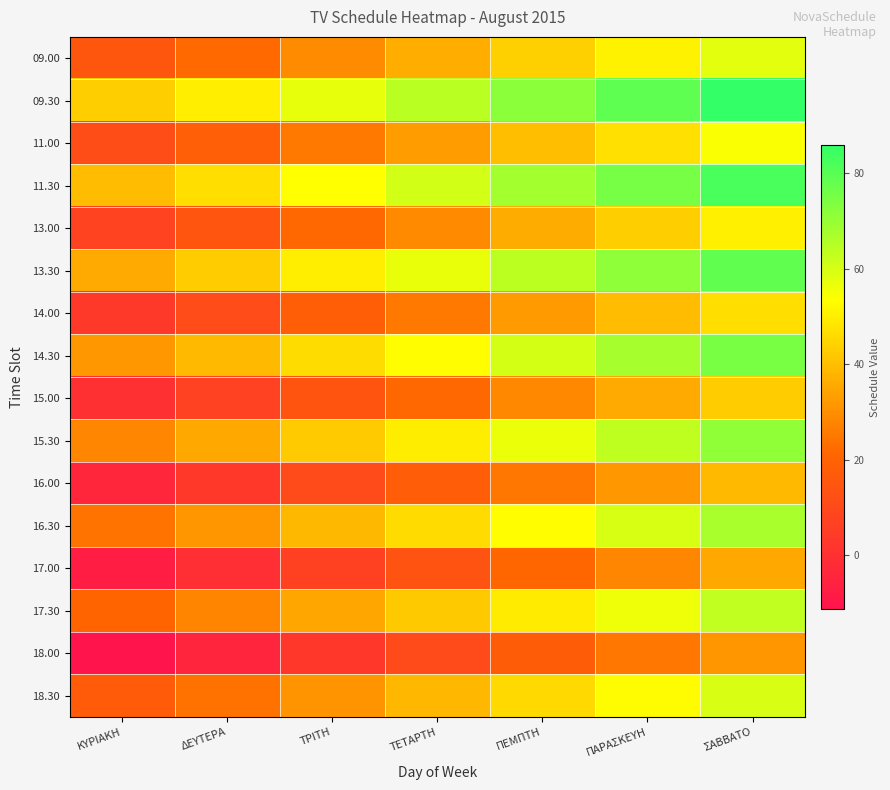

Reading right to left, list all the values displayed in this chart.

09.00: ΣΑΒΒΑΤΟ=57.9	ΠΑΡΑΣΚΕΥΗ=50.7	ΠΕΜΠΤΗ=43.6	ΤΕΤΑΡΤΗ=36.4	ΤΡΙΤΗ=29.3	ΔΕΥΤΕΡΑ=22.1	ΚΥΡΙΑΚΗ=15.0
09.30: ΣΑΒΒΑΤΟ=86.0	ΠΑΡΑΣΚΕΥΗ=78.8	ΠΕΜΠΤΗ=71.7	ΤΕΤΑΡΤΗ=64.6	ΤΡΙΤΗ=57.4	ΔΕΥΤΕΡΑ=50.3	ΚΥΡΙΑΚΗ=43.1
11.00: ΣΑΒΒΑΤΟ=54.1	ΠΑΡΑΣΚΕΥΗ=47.0	ΠΕΜΠΤΗ=39.8	ΤΕΤΑΡΤΗ=32.7	ΤΡΙΤΗ=25.5	ΔΕΥΤΕΡΑ=18.4	ΚΥΡΙΑΚΗ=11.2
11.30: ΣΑΒΒΑΤΟ=82.2	ΠΑΡΑΣΚΕΥΗ=75.1	ΠΕΜΠΤΗ=67.9	ΤΕΤΑΡΤΗ=60.8	ΤΡΙΤΗ=53.7	ΔΕΥΤΕΡΑ=46.5	ΚΥΡΙΑΚΗ=39.4
13.00: ΣΑΒΒΑΤΟ=50.4	ΠΑΡΑΣΚΕΥΗ=43.2	ΠΕΜΠΤΗ=36.1	ΤΕΤΑΡΤΗ=28.9	ΤΡΙΤΗ=21.8	ΔΕΥΤΕΡΑ=14.6	ΚΥΡΙΑΚΗ=7.5
13.30: ΣΑΒΒΑΤΟ=78.5	ΠΑΡΑΣΚΕΥΗ=71.3	ΠΕΜΠΤΗ=64.2	ΤΕΤΑΡΤΗ=57.1	ΤΡΙΤΗ=49.9	ΔΕΥΤΕΡΑ=42.8	ΚΥΡΙΑΚΗ=35.6
14.00: ΣΑΒΒΑΤΟ=46.6	ΠΑΡΑΣΚΕΥΗ=39.5	ΠΕΜΠΤΗ=32.3	ΤΕΤΑΡΤΗ=25.2	ΤΡΙΤΗ=18.0	ΔΕΥΤΕΡΑ=10.9	ΚΥΡΙΑΚΗ=3.8
14.30: ΣΑΒΒΑΤΟ=74.7	ΠΑΡΑΣΚΕΥΗ=67.6	ΠΕΜΠΤΗ=60.4	ΤΕΤΑΡΤΗ=53.3	ΤΡΙΤΗ=46.2	ΔΕΥΤΕΡΑ=39.0	ΚΥΡΙΑΚΗ=31.9
15.00: ΣΑΒΒΑΤΟ=42.9	ΠΑΡΑΣΚΕΥΗ=35.7	ΠΕΜΠΤΗ=28.6	ΤΕΤΑΡΤΗ=21.4	ΤΡΙΤΗ=14.3	ΔΕΥΤΕΡΑ=7.1	ΚΥΡΙΑΚΗ=0.0
15.30: ΣΑΒΒΑΤΟ=71.0	ΠΑΡΑΣΚΕΥΗ=63.8	ΠΕΜΠΤΗ=56.7	ΤΕΤΑΡΤΗ=49.6	ΤΡΙΤΗ=42.4	ΔΕΥΤΕΡΑ=35.3	ΚΥΡΙΑΚΗ=28.1
16.00: ΣΑΒΒΑΤΟ=39.1	ΠΑΡΑΣΚΕΥΗ=32.0	ΠΕΜΠΤΗ=24.8	ΤΕΤΑΡΤΗ=17.7	ΤΡΙΤΗ=10.5	ΔΕΥΤΕΡΑ=3.4	ΚΥΡΙΑΚΗ=-3.8
16.30: ΣΑΒΒΑΤΟ=67.2	ΠΑΡΑΣΚΕΥΗ=60.1	ΠΕΜΠΤΗ=52.9	ΤΕΤΑΡΤΗ=45.8	ΤΡΙΤΗ=38.7	ΔΕΥΤΕΡΑ=31.5	ΚΥΡΙΑΚΗ=24.4
17.00: ΣΑΒΒΑΤΟ=35.4	ΠΑΡΑΣΚΕΥΗ=28.2	ΠΕΜΠΤΗ=21.1	ΤΕΤΑΡΤΗ=13.9	ΤΡΙΤΗ=6.8	ΔΕΥΤΕΡΑ=-0.4	ΚΥΡΙΑΚΗ=-7.5
17.30: ΣΑΒΒΑΤΟ=63.5	ΠΑΡΑΣΚΕΥΗ=56.3	ΠΕΜΠΤΗ=49.2	ΤΕΤΑΡΤΗ=42.1	ΤΡΙΤΗ=34.9	ΔΕΥΤΕΡΑ=27.8	ΚΥΡΙΑΚΗ=20.6
18.00: ΣΑΒΒΑΤΟ=31.6	ΠΑΡΑΣΚΕΥΗ=24.5	ΠΕΜΠΤΗ=17.3	ΤΕΤΑΡΤΗ=10.2	ΤΡΙΤΗ=3.0	ΔΕΥΤΕΡΑ=-4.1	ΚΥΡΙΑΚΗ=-11.2
18.30: ΣΑΒΒΑΤΟ=59.7	ΠΑΡΑΣΚΕΥΗ=52.6	ΠΕΜΠΤΗ=45.4	ΤΕΤΑΡΤΗ=38.3	ΤΡΙΤΗ=31.2	ΔΕΥΤΕΡΑ=24.0	ΚΥΡΙΑΚΗ=16.9